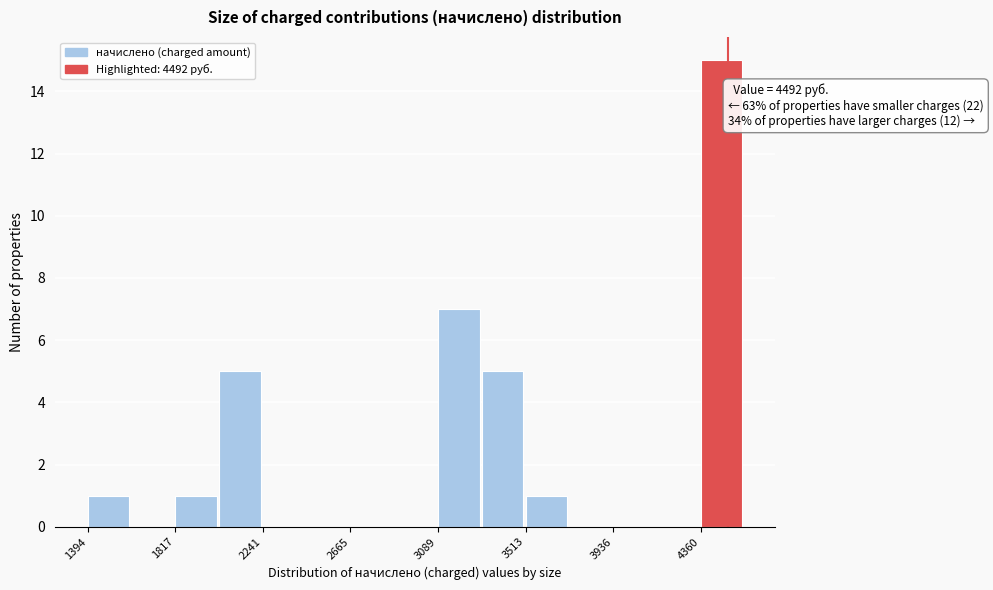

Which range on the x-axis has the tallest bar?

4350 to 4550